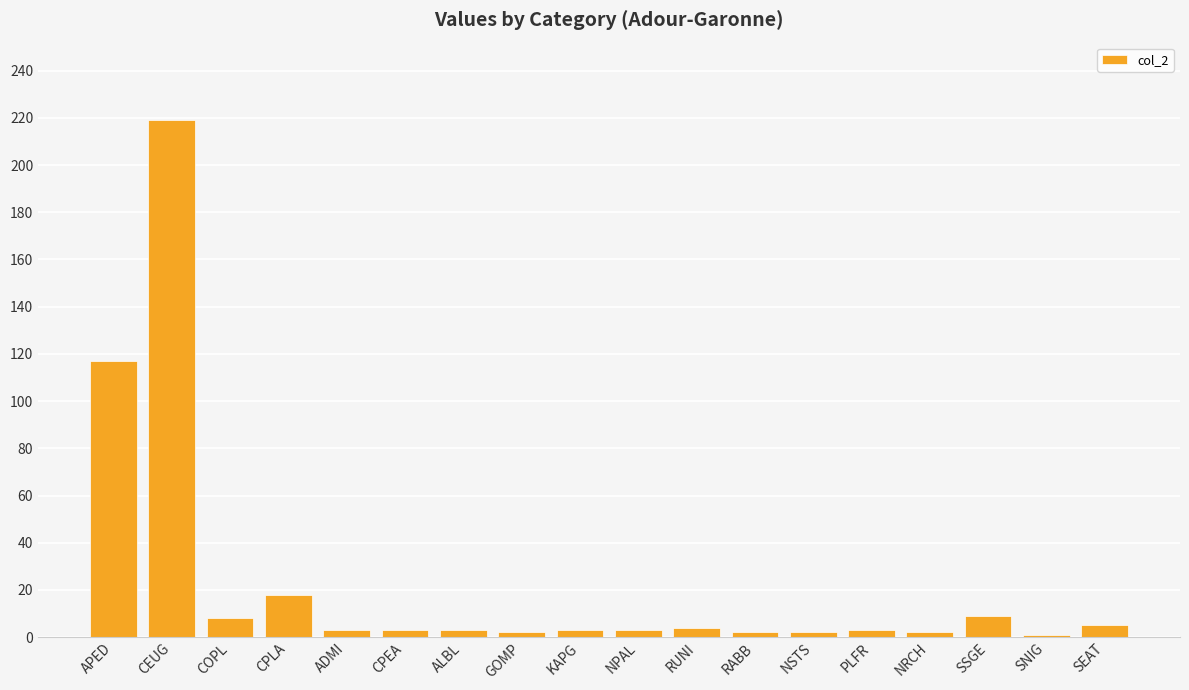

Is it true that the value at CEUG is 73?

False